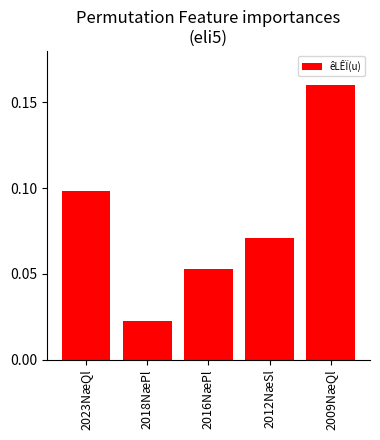

What is the change in value from 2023NæQl to 2018NæPl?

-0.1